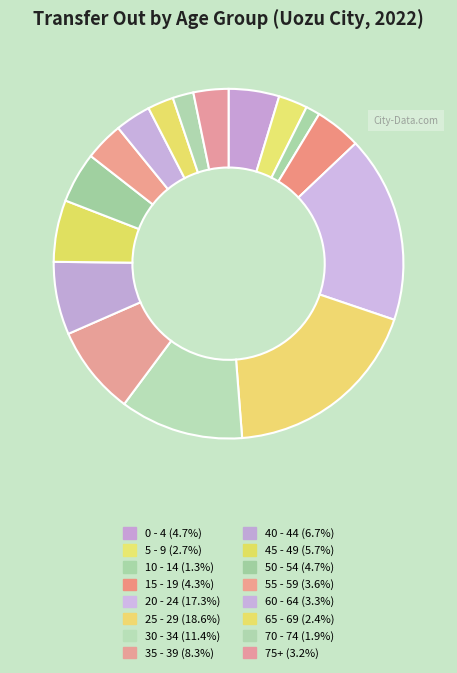

Count the number of slices in the pie.

16